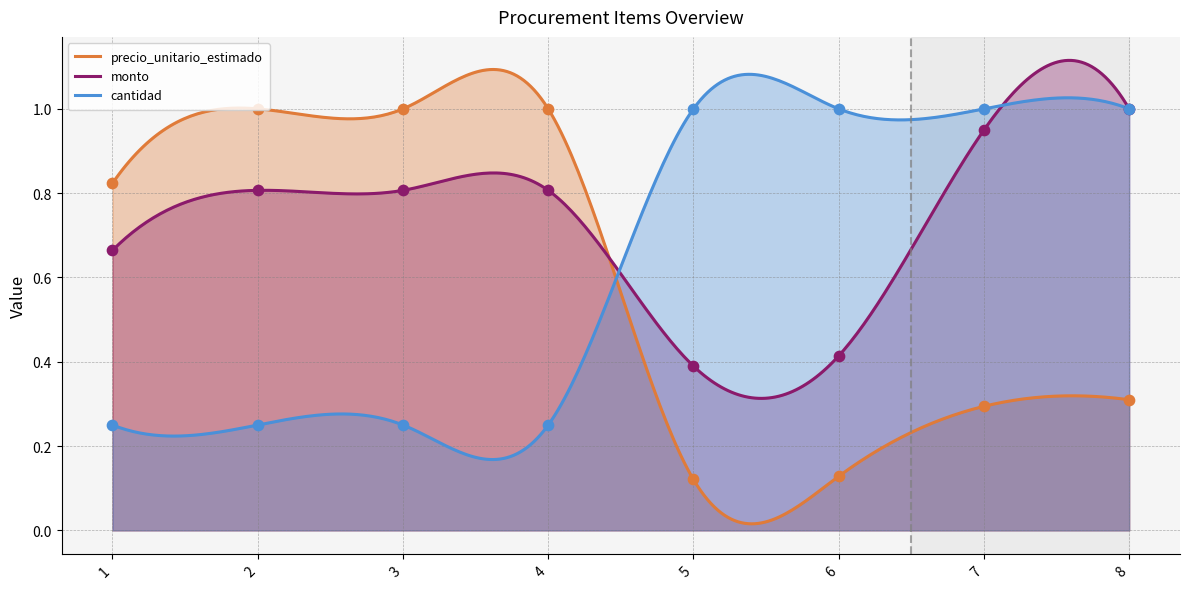

Which series contains the lowest Y value?

precio_unitario_estimado